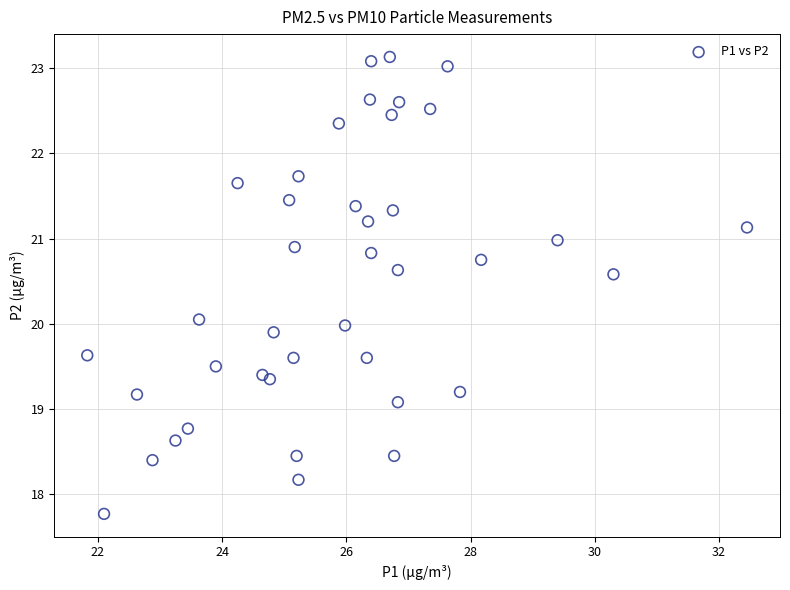

What is the range of Y values (max minus min)?

5.4